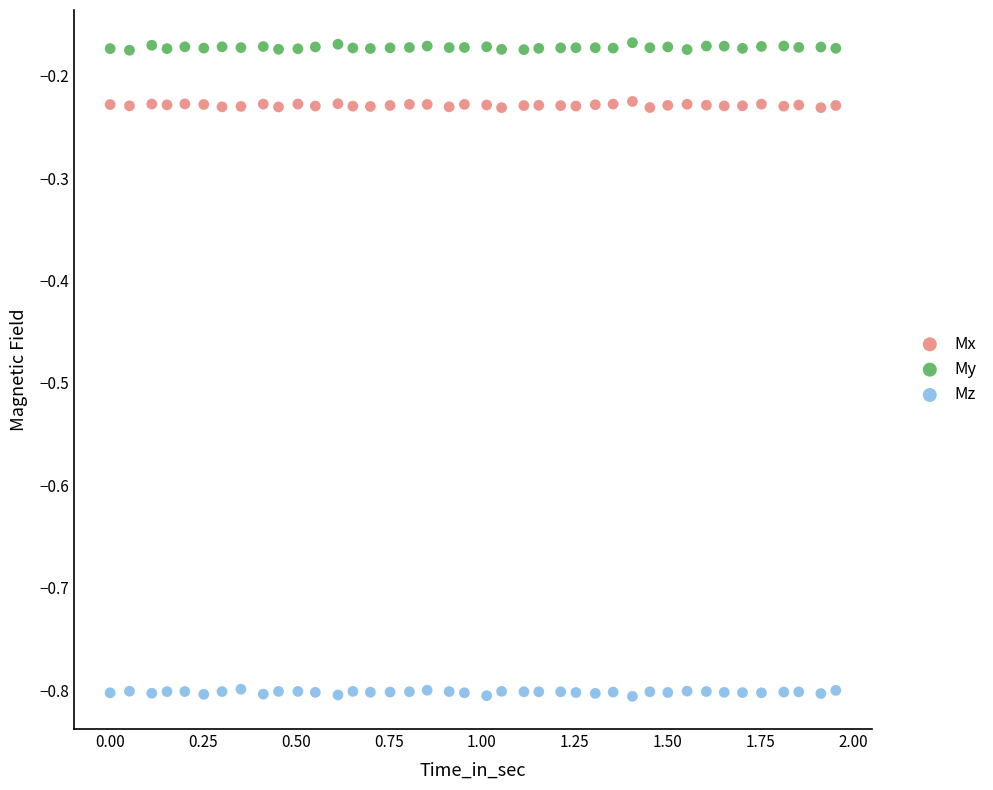

Across all data points, what is the range of X values (max minus min)?

2.0